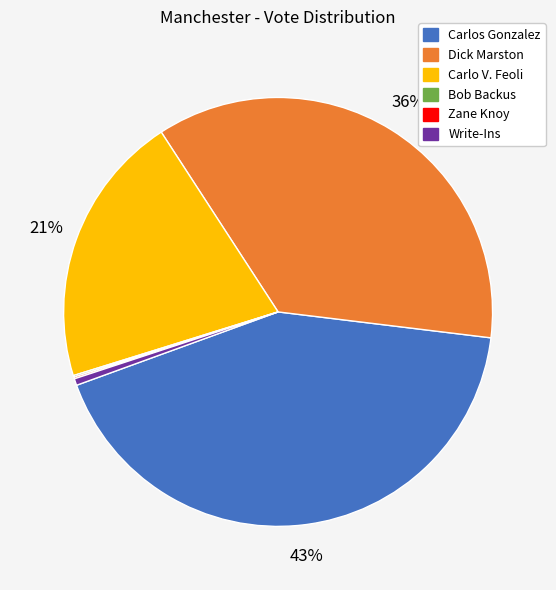

Is the sum of Write-Ins and Dick Marston greater than half?

No